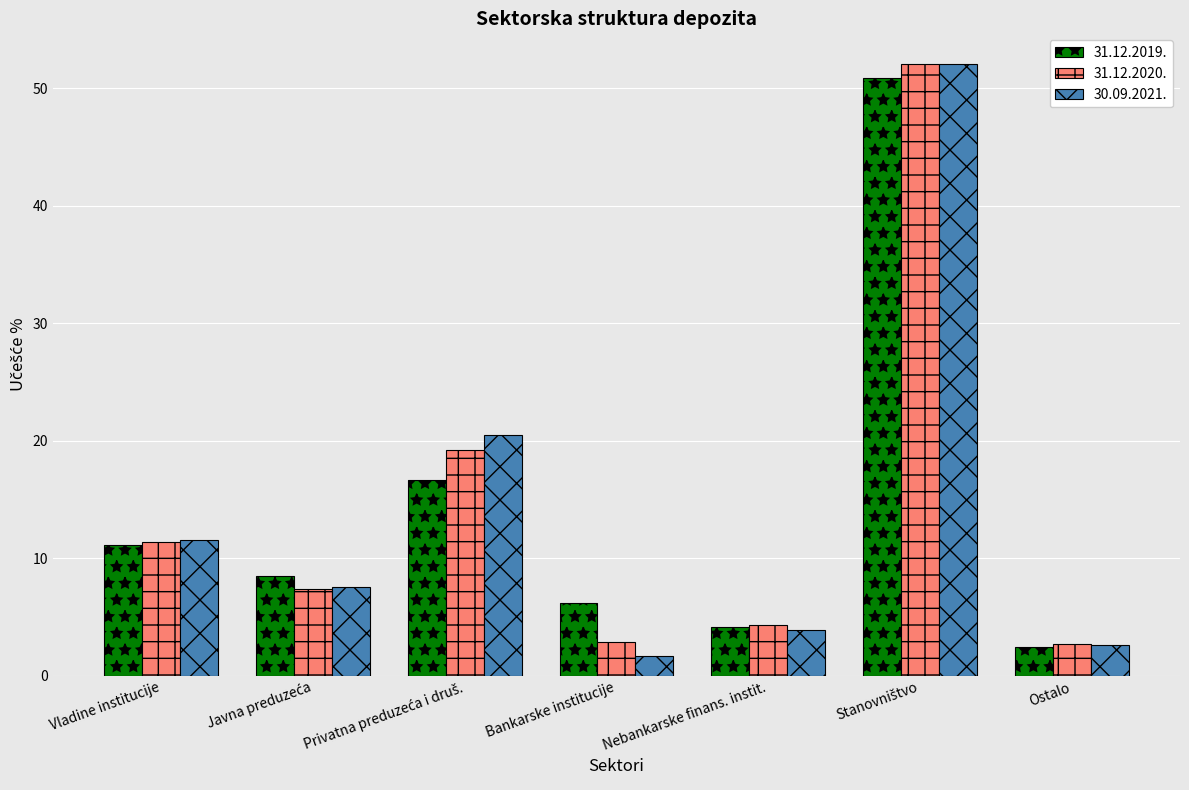

Which series changed the most between Vladine institucije and Bankarske institucije?

30.09.2021.